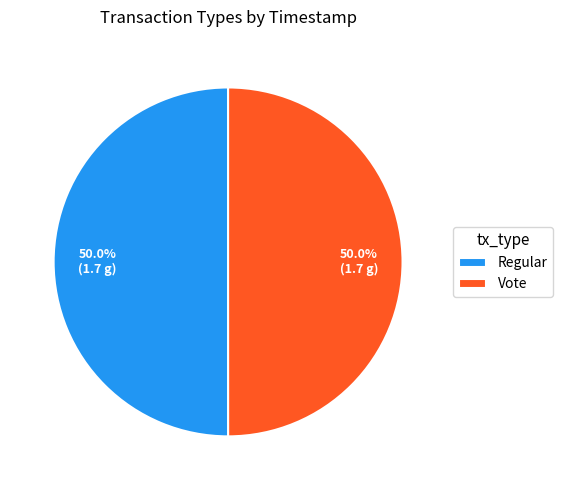

Approximately how many times larger is the value at Regular compared to Vote?

1.0